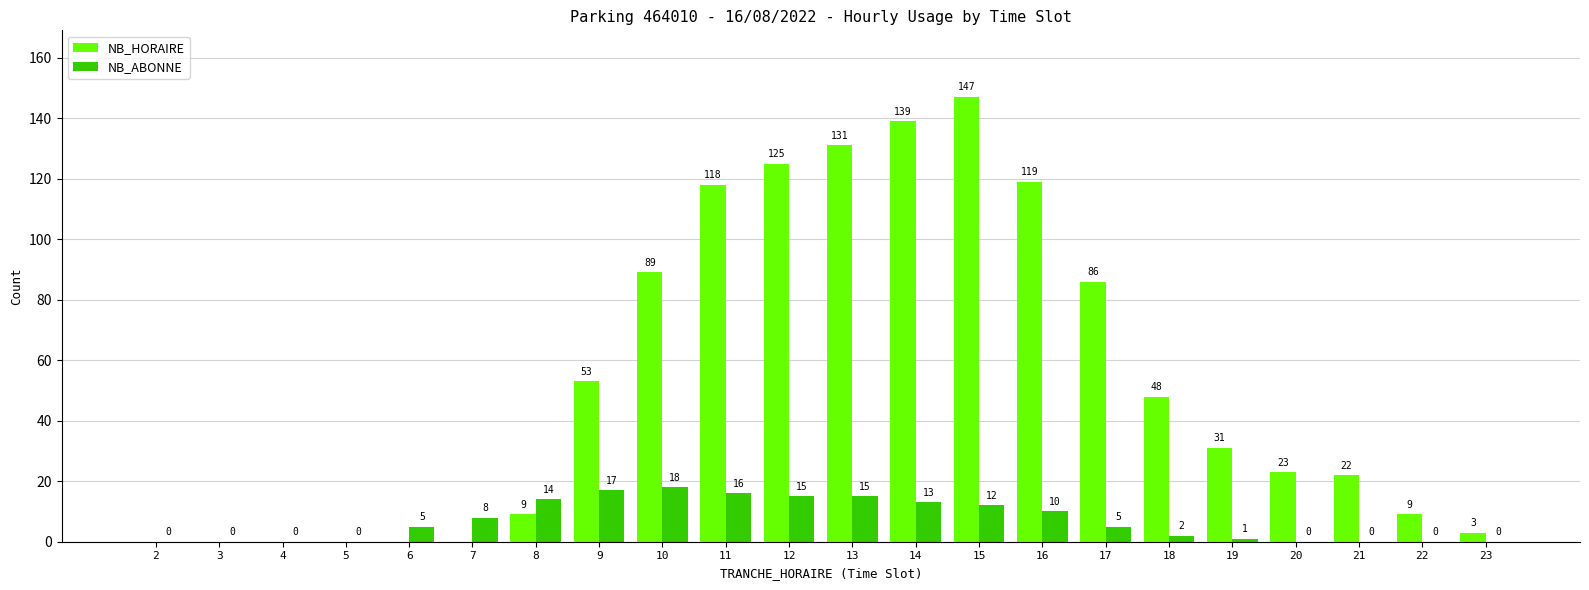

At which label is NB_HORAIRE closest to 73?

17